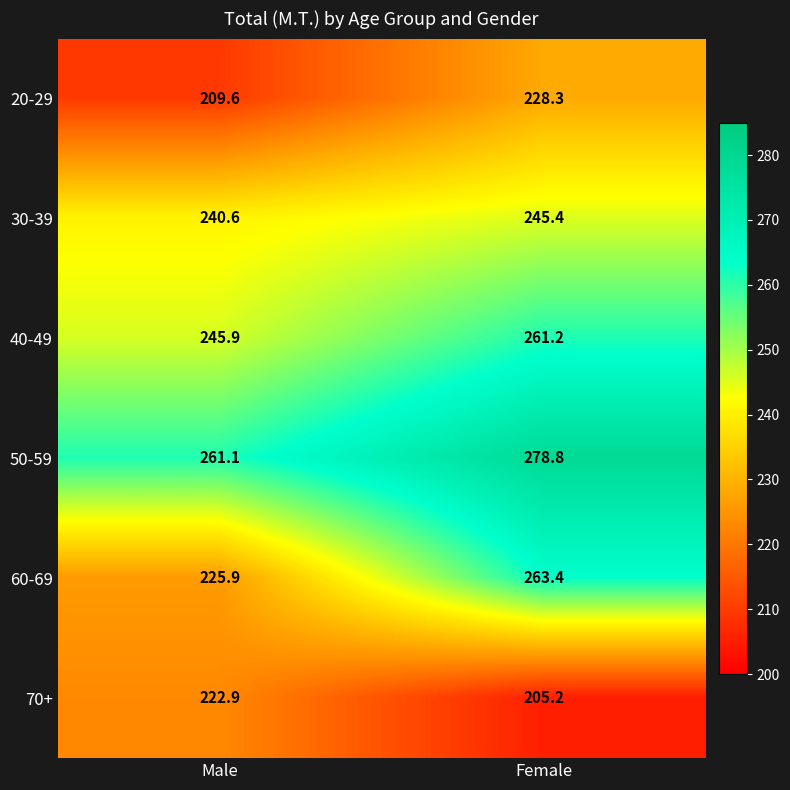

Rank the series at Female from lowest to highest value.

70+, 20-29, 30-39, 40-49, 60-69, 50-59